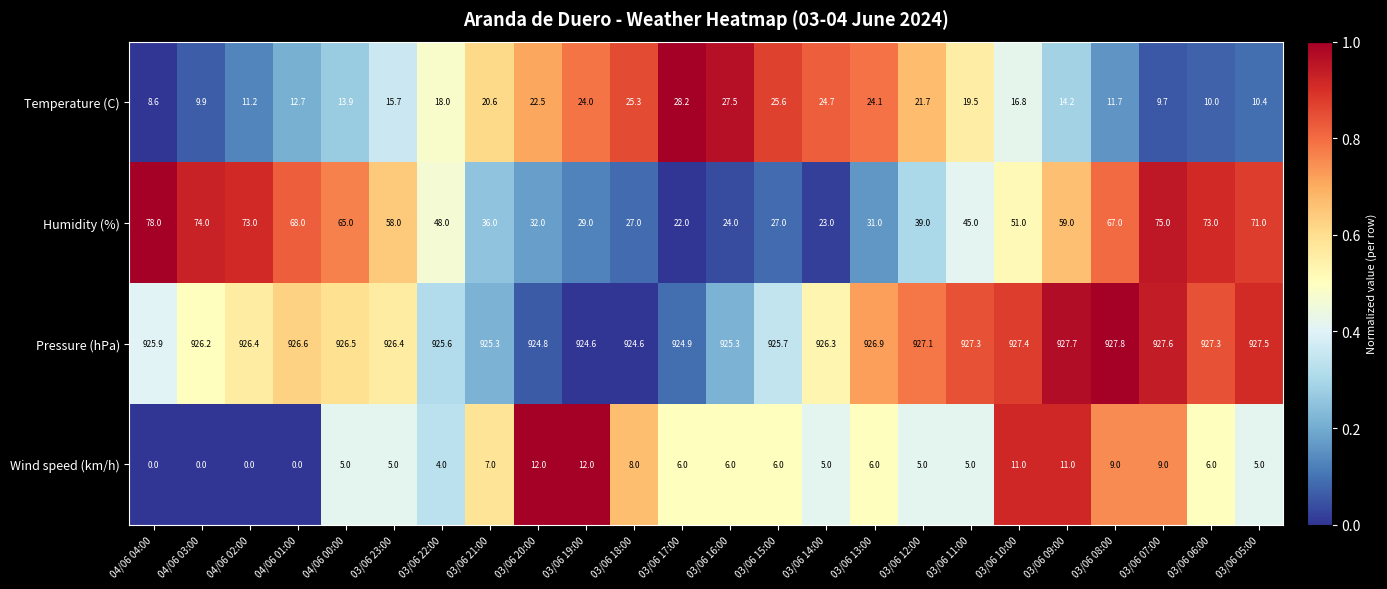

At how many categories does at least one series exceed 87?

24